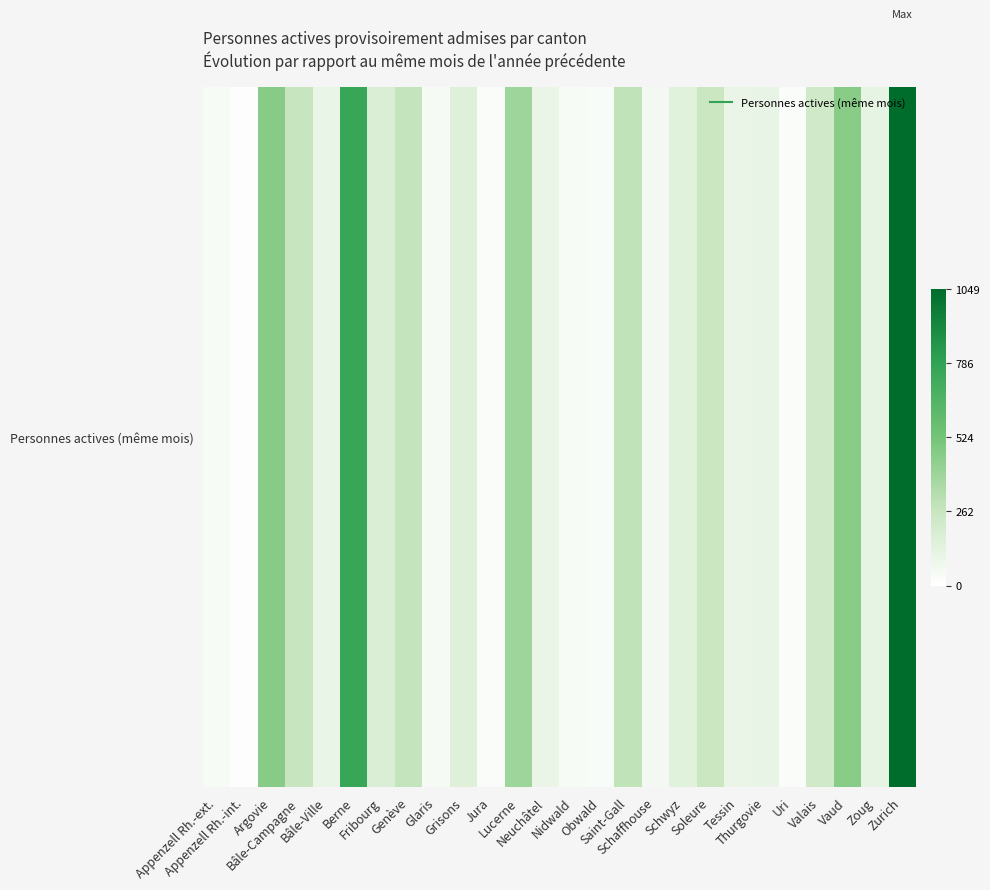

List the labels in order of value, smallest first.

Appenzell Rh.-int., Jura, Uri, Obwald, Nidwald, Appenzell Rh.-ext., Glaris, Schaffhouse, Neuchâtel, Tessin, Bâle-Ville, Thurgovie, Zoug, Schwyz, Grisons, Fribourg, Valais, Soleure, Bâle-Campagne, Genève, Saint-Gall, Lucerne, Vaud, Argovie, Berne, Zurich